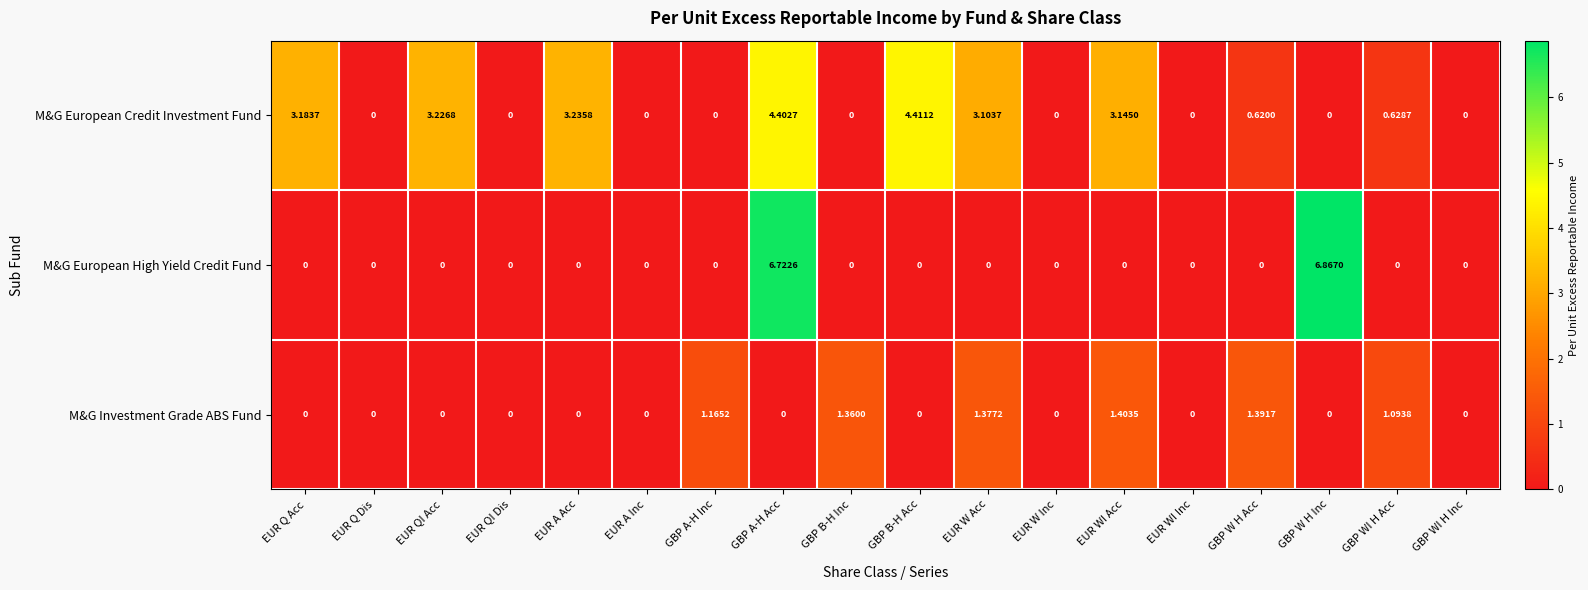

How many distinct data groups are displayed?

3